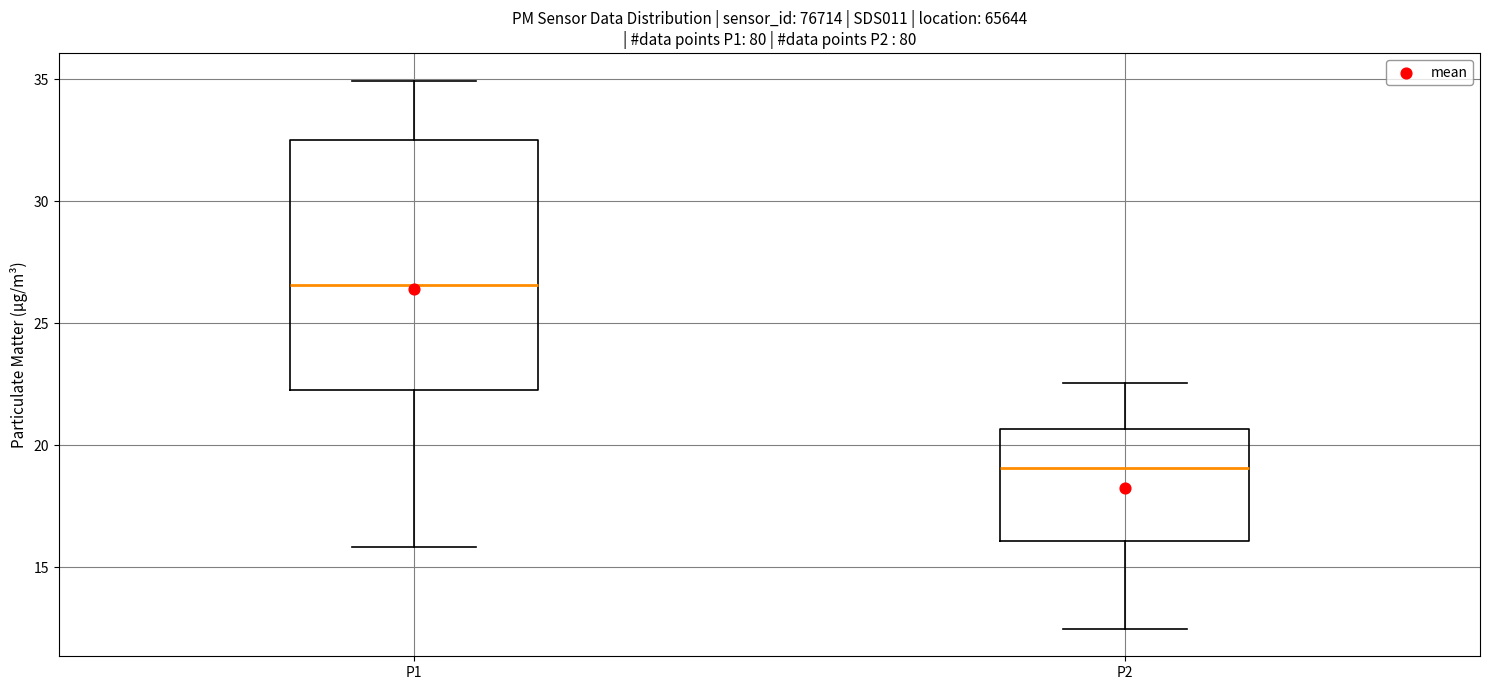

Reading left to right, read every box against the y-axis: the position of its median line, the range the box covers, and the ends of its whiskers. The values are not printed on the chart, so give them approximately, as read against the axis.

P1: median 26.5, box 22.5 to 32.5, whiskers 16.0 to 35.0
P2: median 19.0, box 16.0 to 20.5, whiskers 12.5 to 22.5